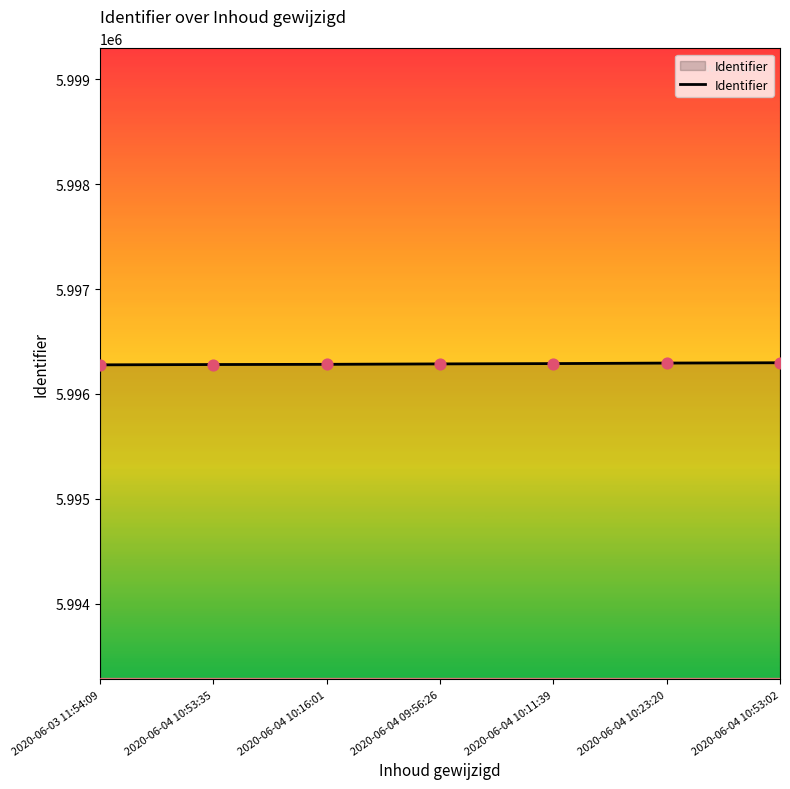

What is the ratio of the value at 2020-06-04 10:11:39 to the value at 2020-06-04 10:16:01?

1.0